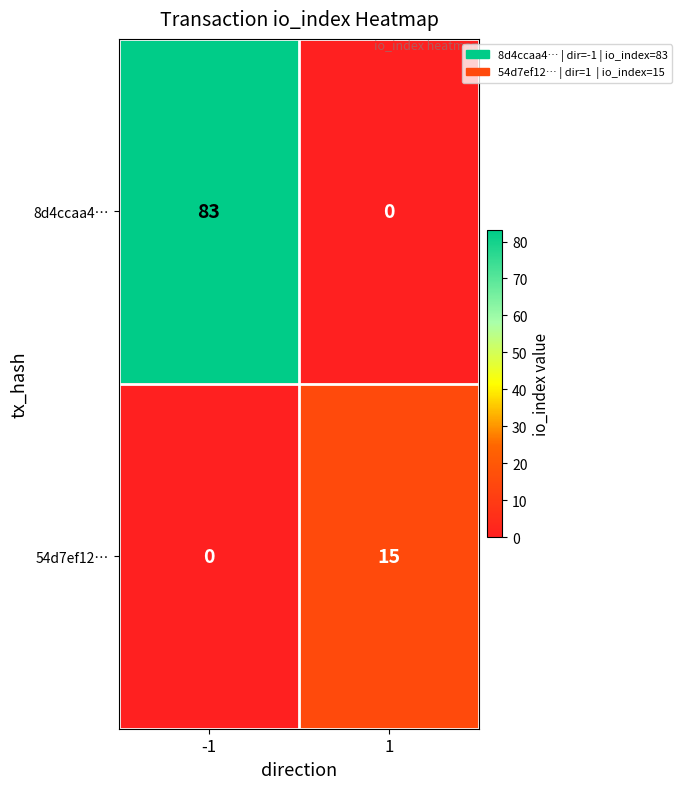

What is the maximum value for 54d7ef12…?

15